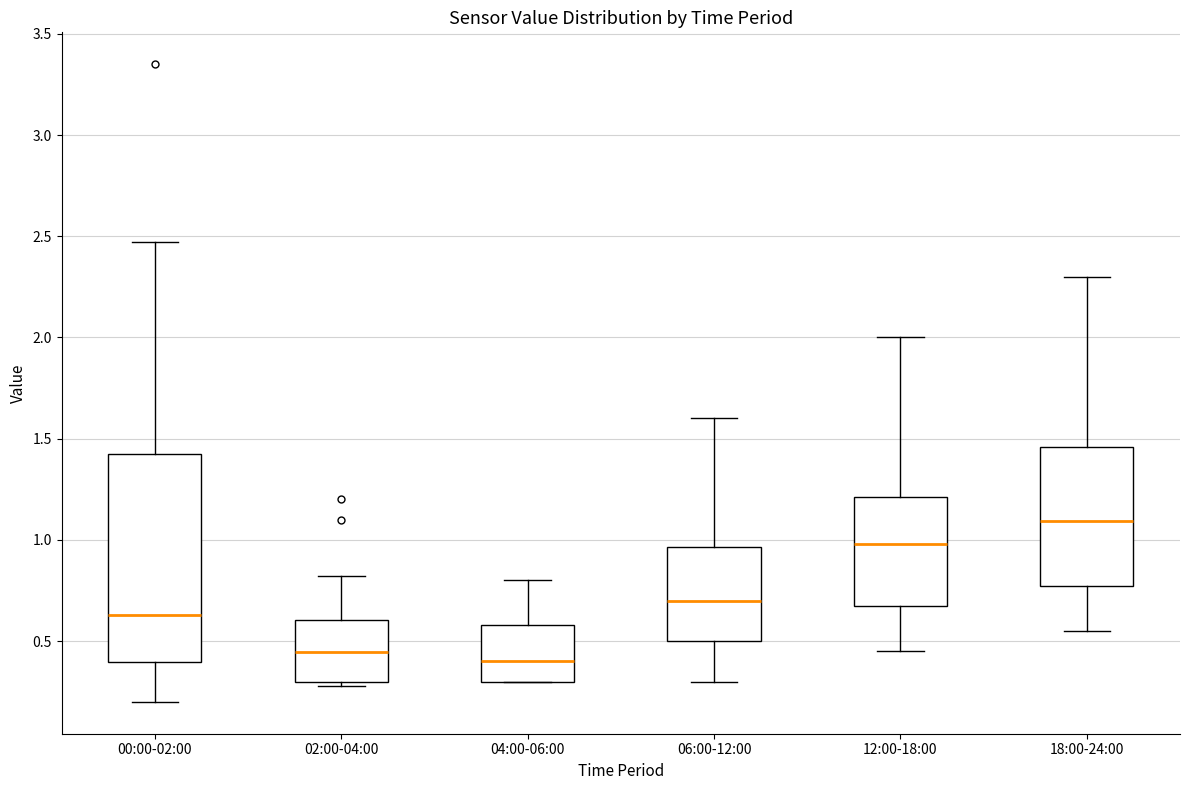

Reading left to right, read every box against the y-axis: the position of its median line, the range the box covers, and the ends of its whiskers. The values are not printed on the chart, so give them approximately, as read against the axis.

00:00-02:00: median 0.65, box 0.40 to 1.40, whiskers 0.20 to 2.45
02:00-04:00: median 0.45, box 0.30 to 0.60, whiskers 0.30 (just below the box's lower edge) to 0.80
04:00-06:00: median 0.40, box 0.30 to 0.60, whiskers 0.30 to 0.80
06:00-12:00: median 0.70, box 0.50 to 0.95, whiskers 0.30 to 1.60
12:00-18:00: median 1.00, box 0.65 to 1.20, whiskers 0.45 to 2.00
18:00-24:00: median 1.10, box 0.75 to 1.45, whiskers 0.55 to 2.30